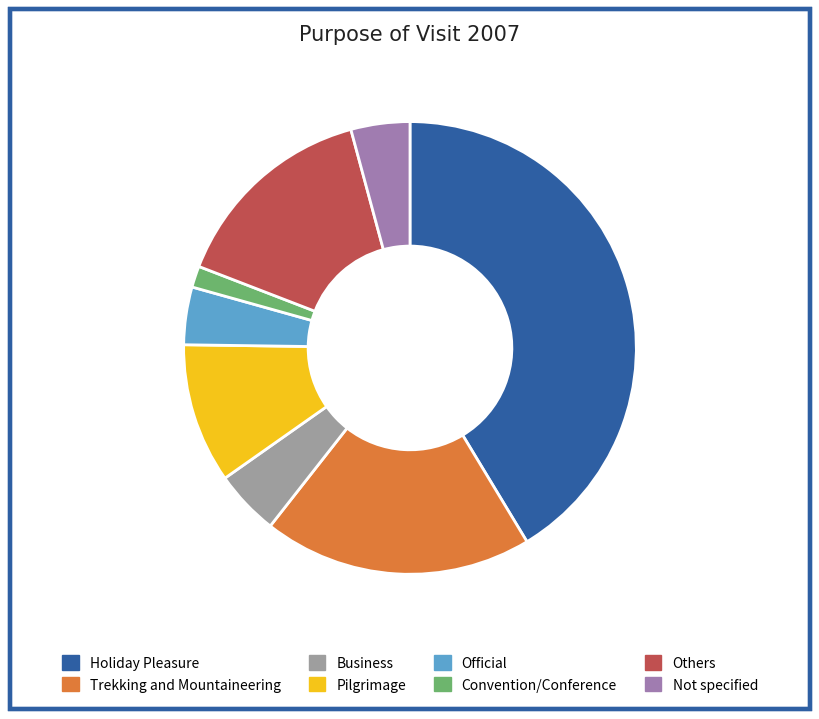

What is the change in value from Others to Not specified?

-56488